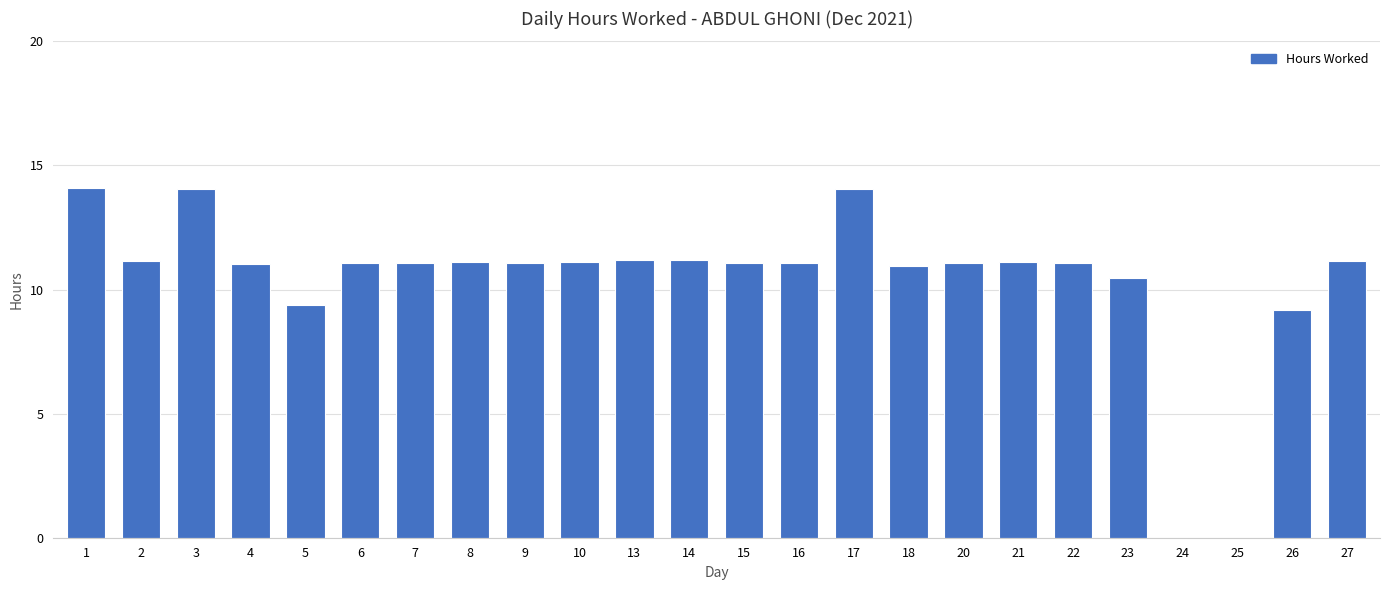

Read the value at 2.

11.1